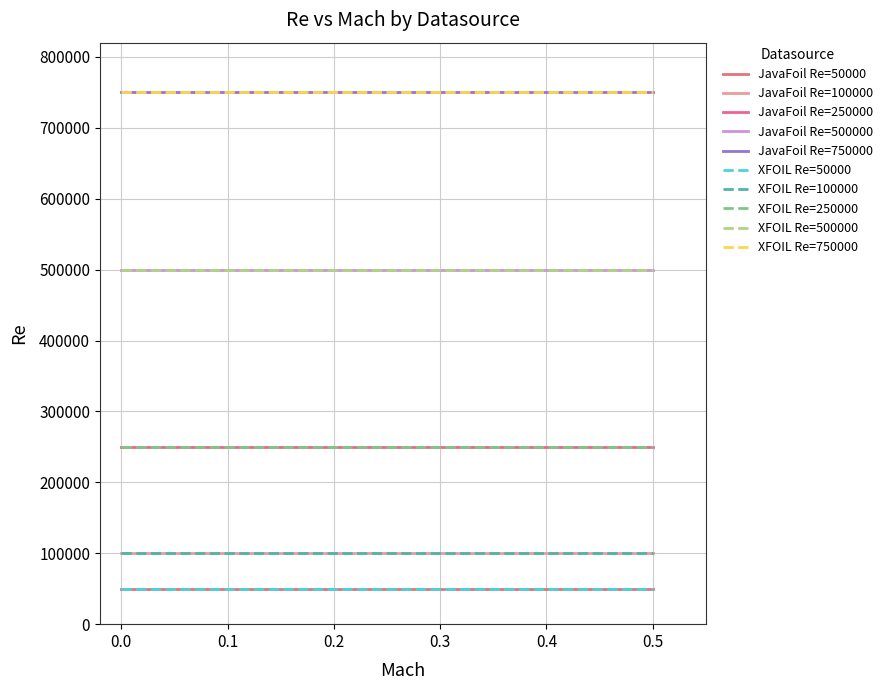

Does the chart have visible grid lines?

Yes